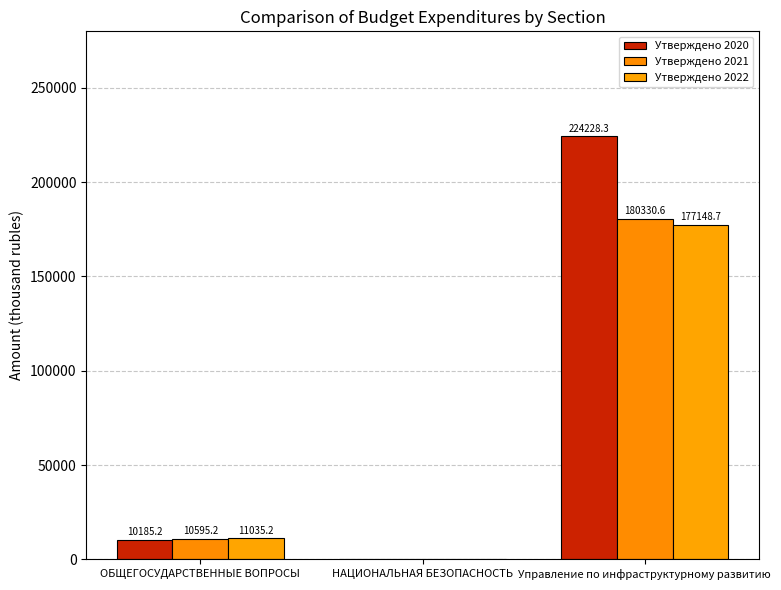

How many groups of bars are there?

3